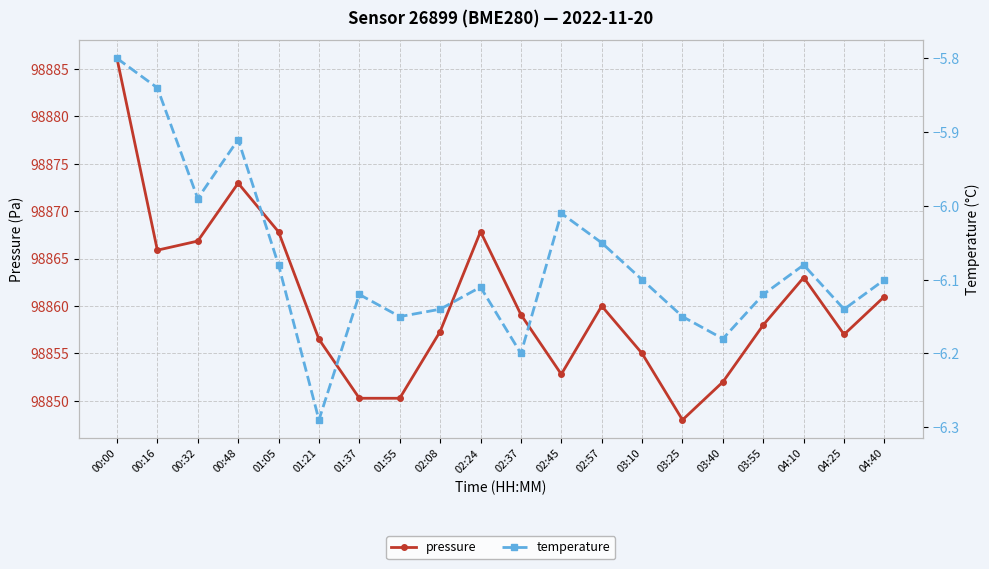

Rank the series at 02:24 from lowest to highest value.

temperature, pressure